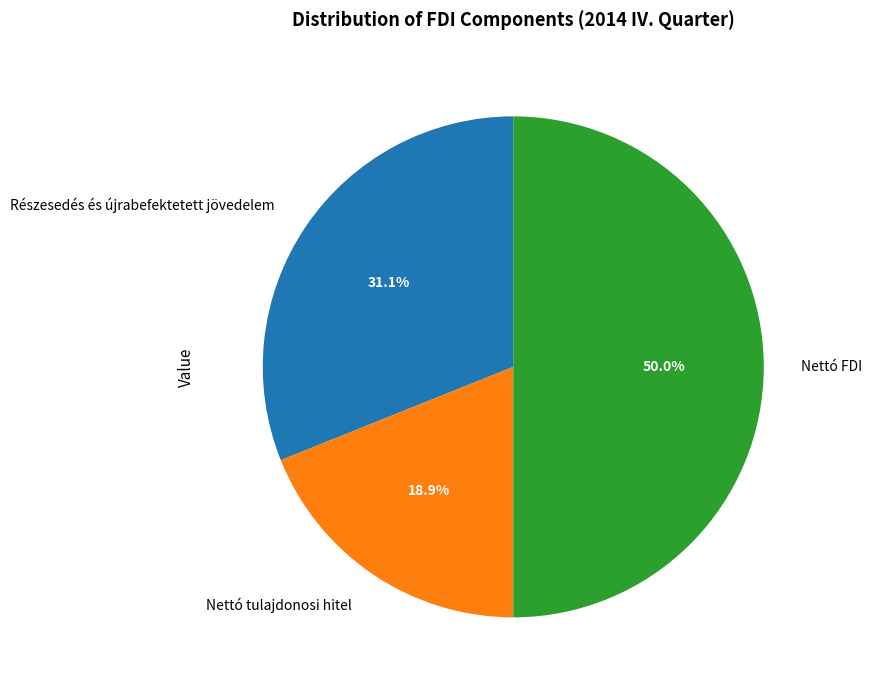

What is the largest slice in the pie chart?

Nettó FDI